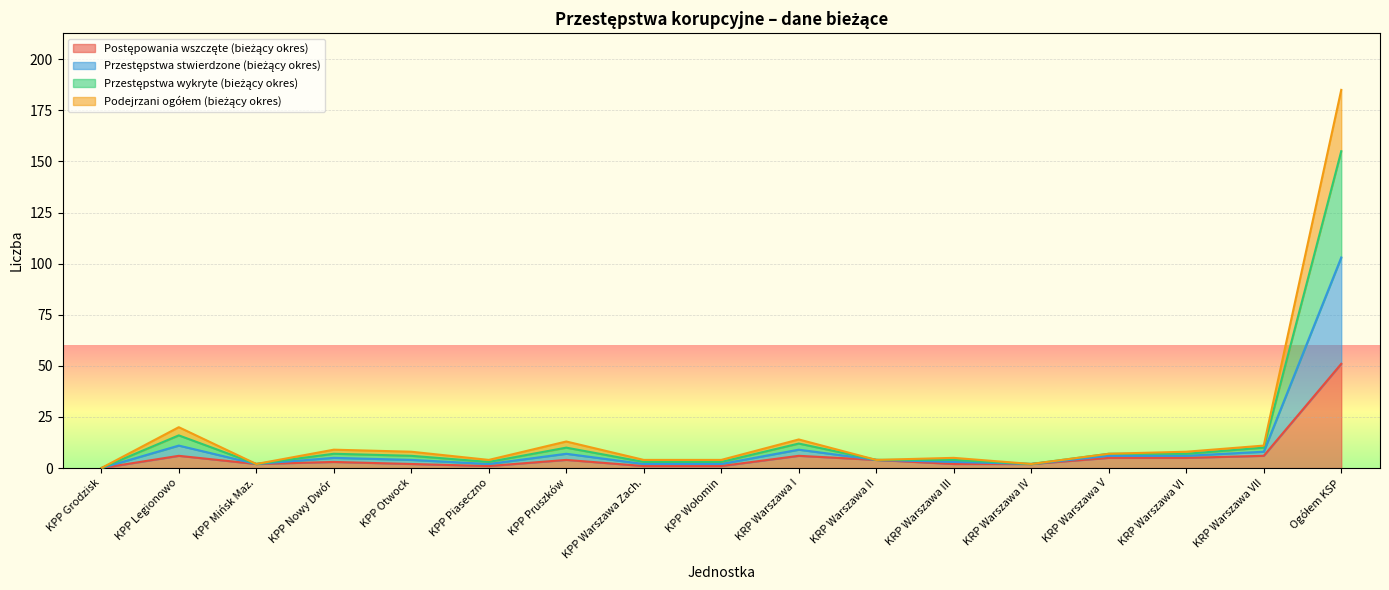

What is the average value of the Przestępstwa wykryte (bieżący okres) series?

15